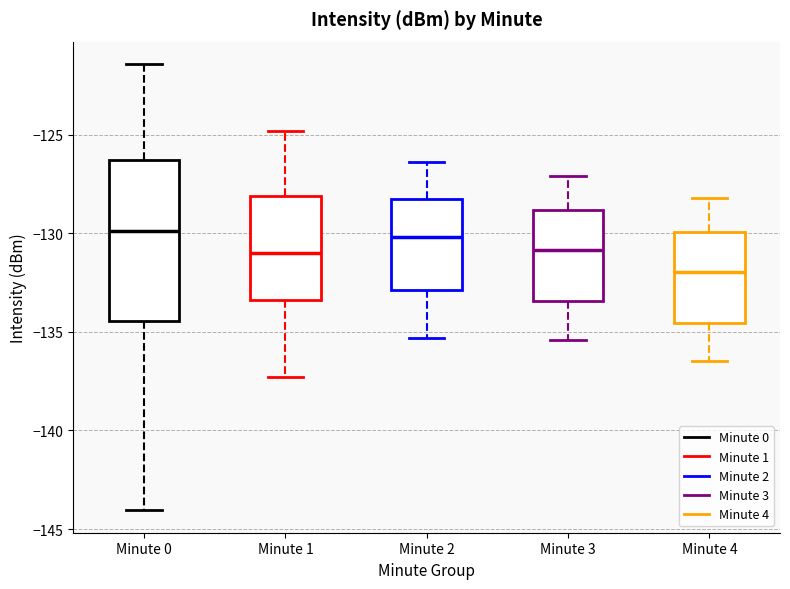

Comparing the boxes themselves (not the whiskers), which one is the tallest?

Minute 0